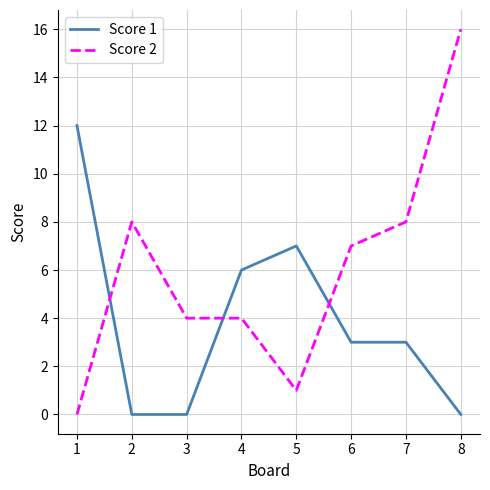

True or false: Score 1 has a value of 3 at 7.

True